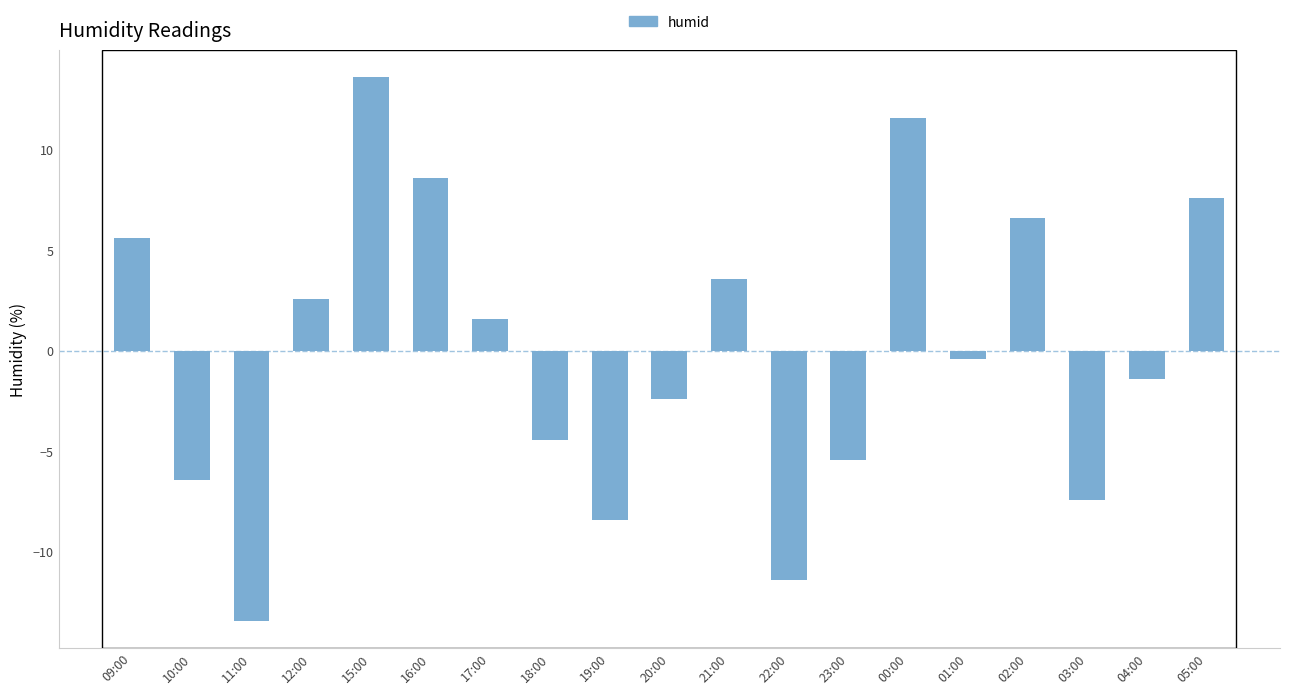

The value at 21:00 is 6.4. True or false?

False